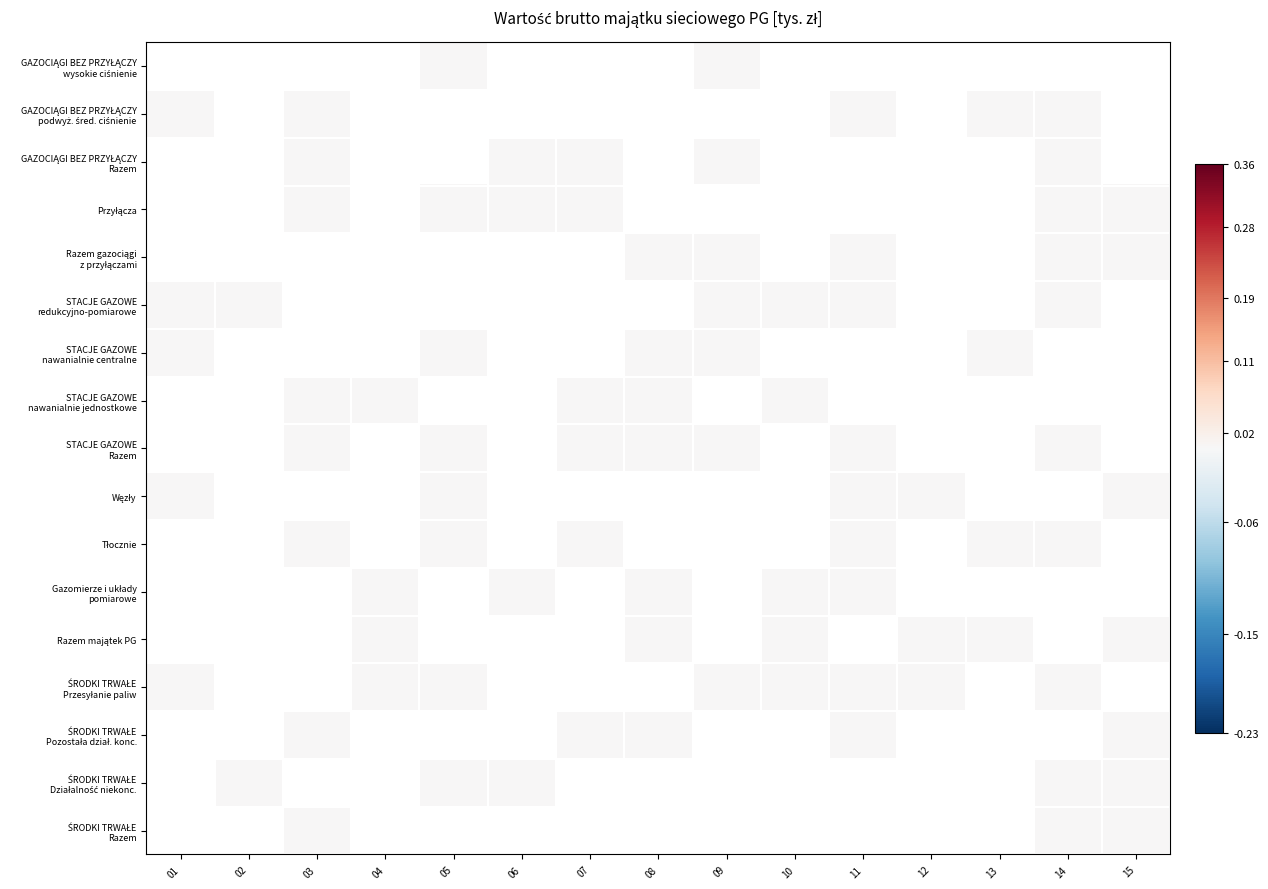

Which has a higher value, 03 or 09?

09